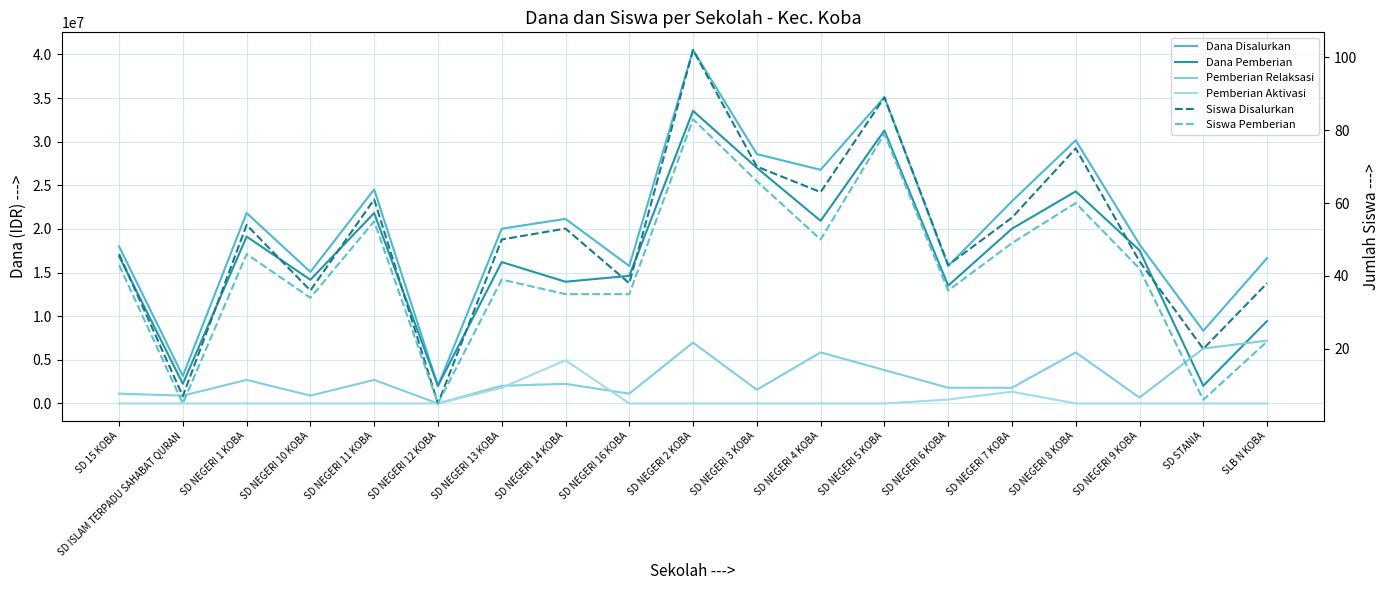

True or false: Dana Disalurkan has more than 2 interior local peaks.

True